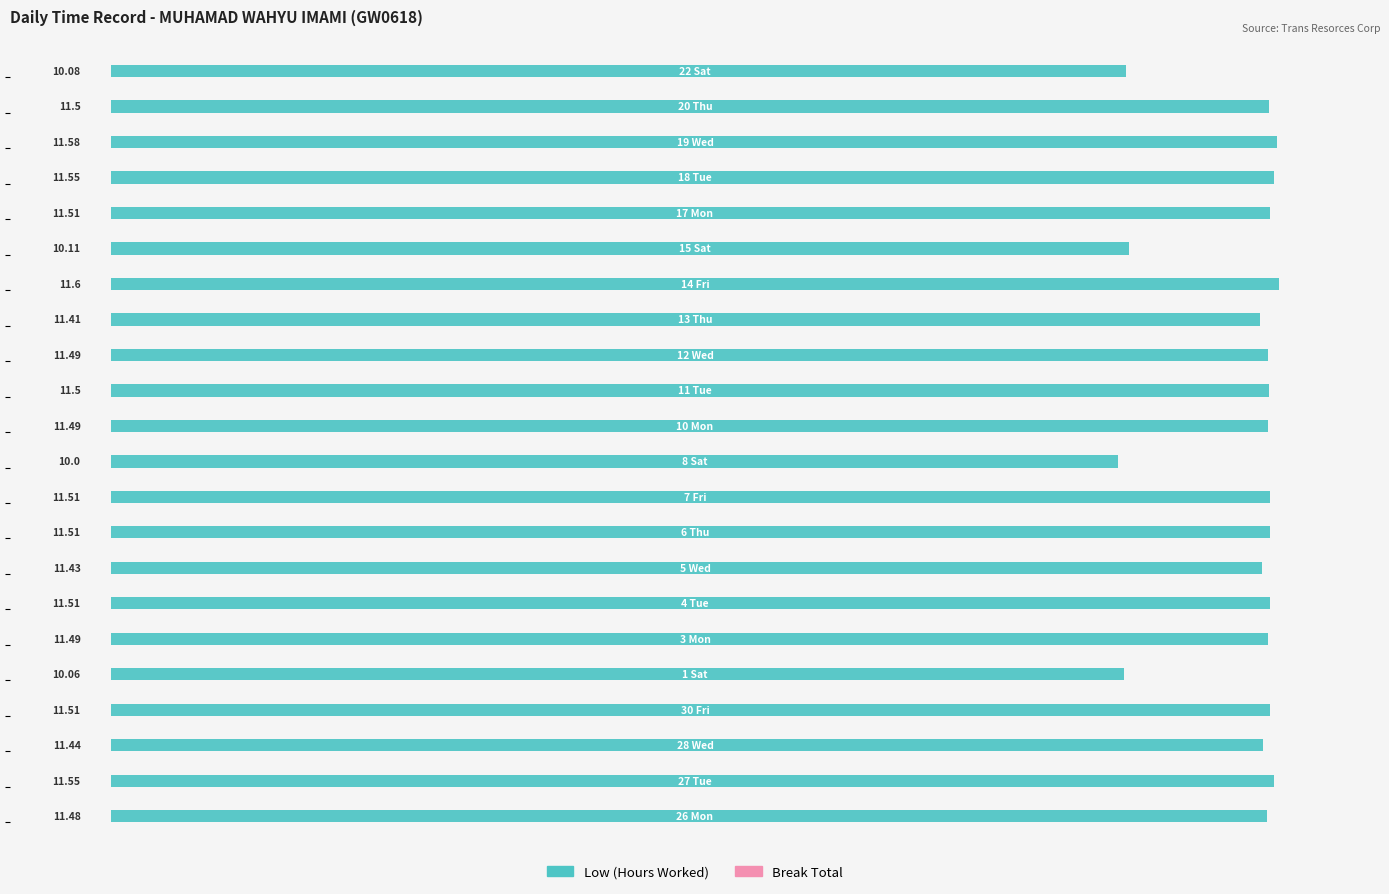

What is the difference between the maximum and minimum values?

1.6